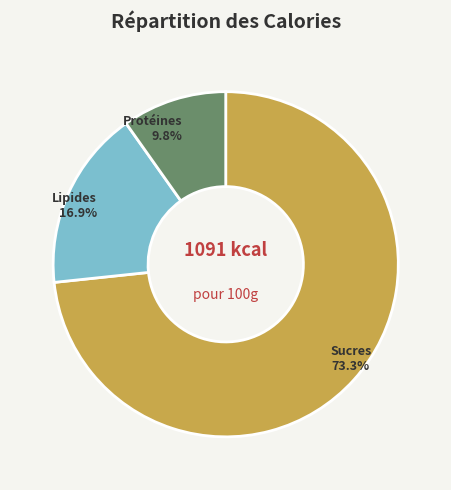

Combined, what portion of the pie is Lipides and Protéines?

26.7%